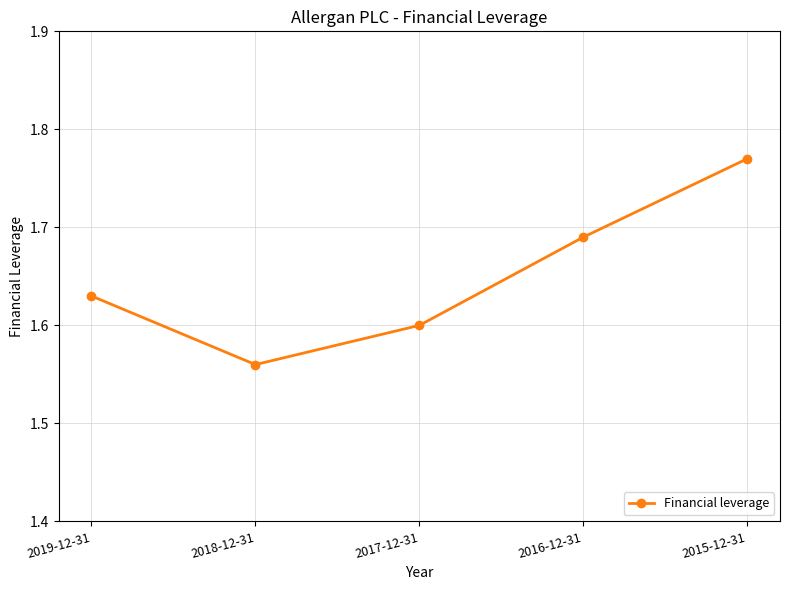

Does the chart display data point markers on the line(s)?

Yes